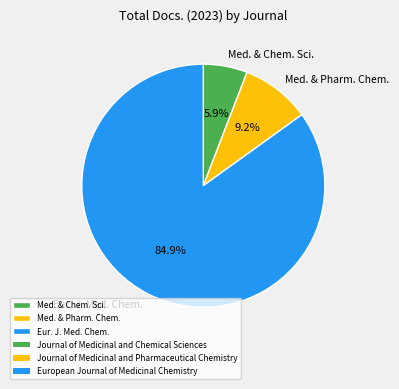

Rank the categories by value from lowest to highest.

Med. & Chem. Sci., Med. & Pharm. Chem., Eur. J. Med. Chem.